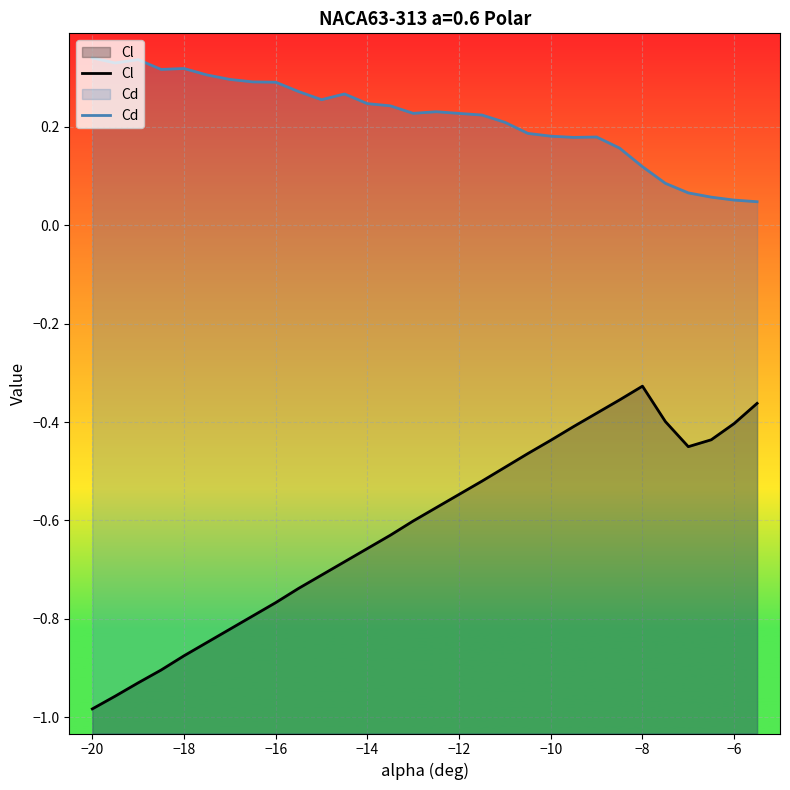

True or false: Cl and Cd cross at least once.

False